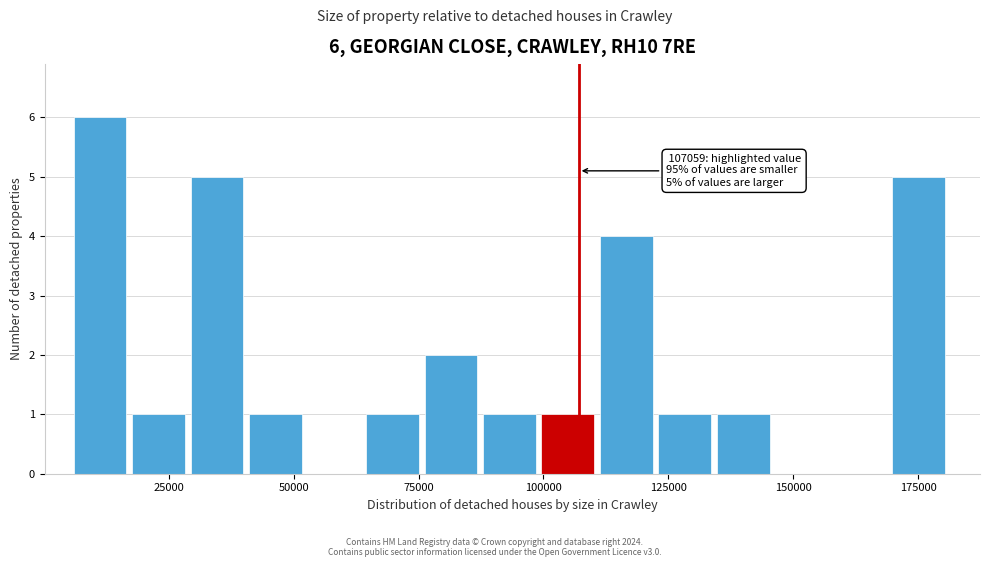

Around what value on the x-axis is the tallest bar? Give the approximate position of its centre, as read against the axis.

10000